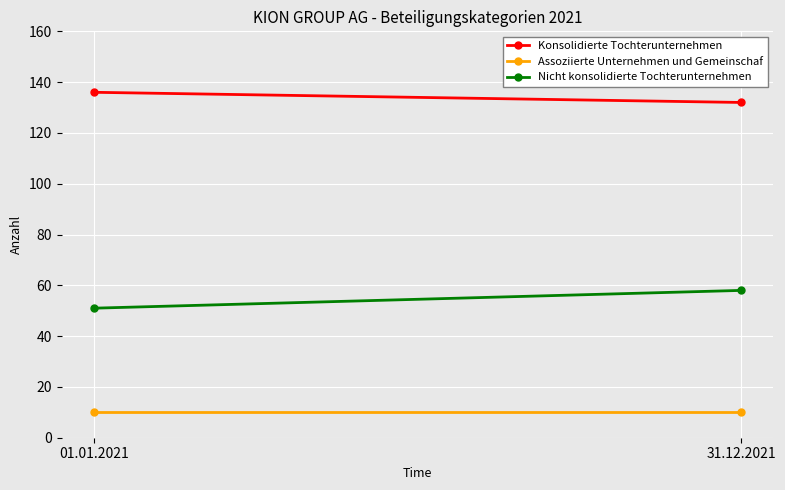

Is this an area chart (filled region under the line)?

No